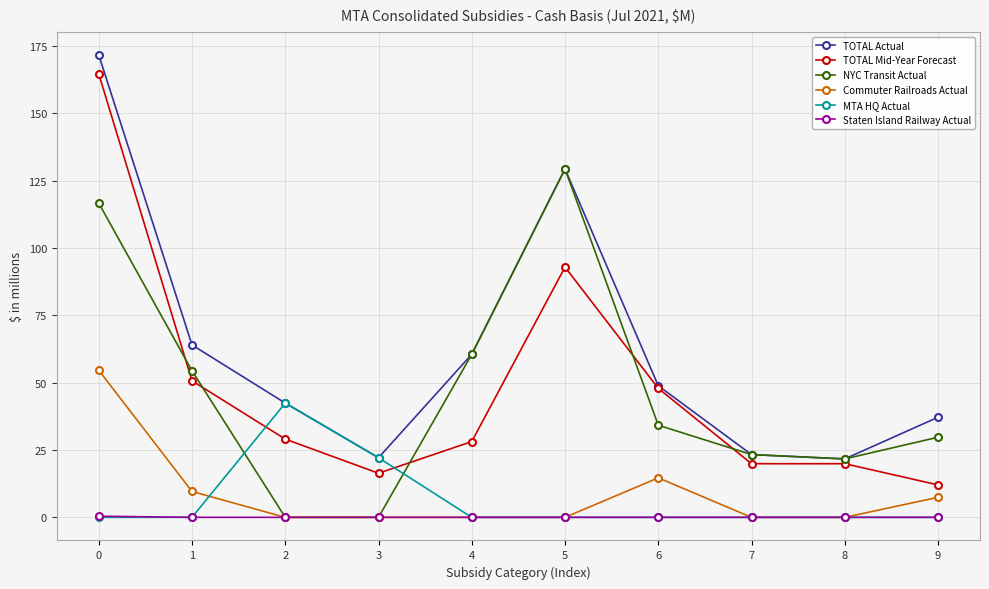

Is this an area chart (filled region under the line)?

No